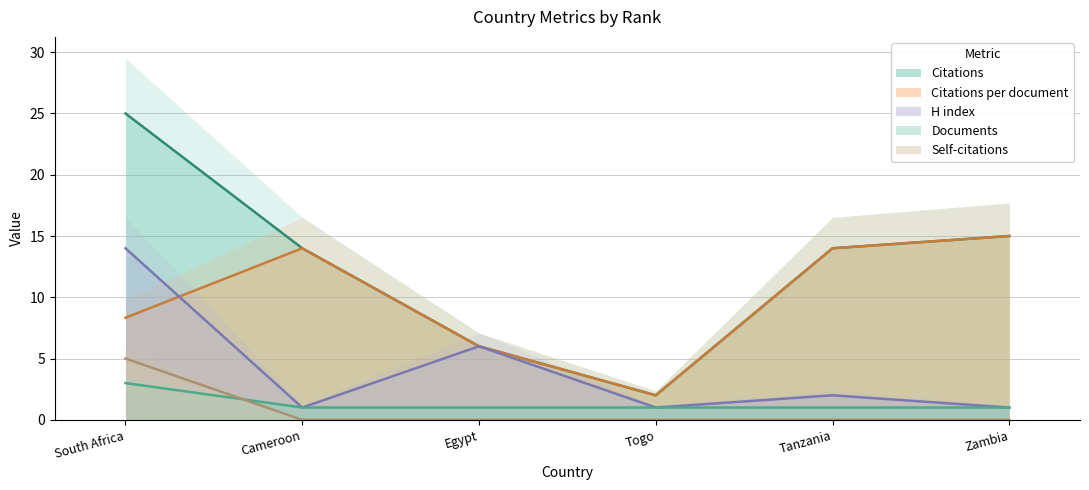

How many categories are shown in the chart?

6